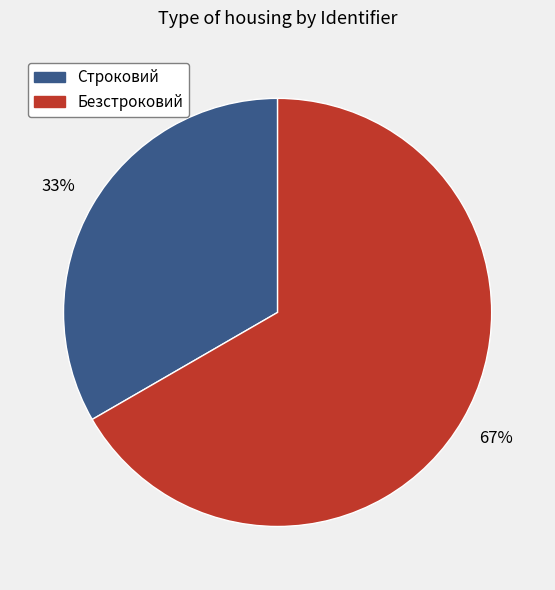

Is it true that Строковий is 39% of the pie?

False